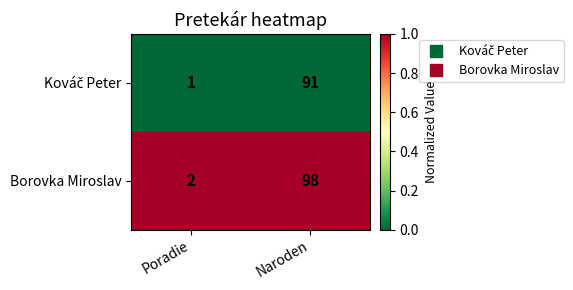

What is the greatest value displayed?

98